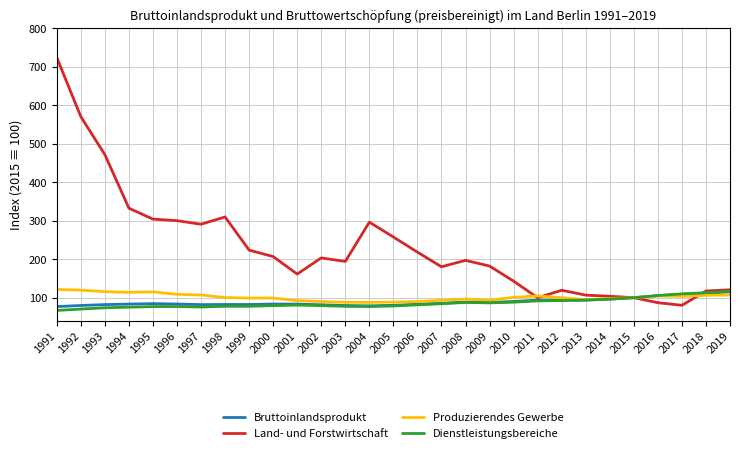

What is the spread (max minus min) of values at 2017?

29.6